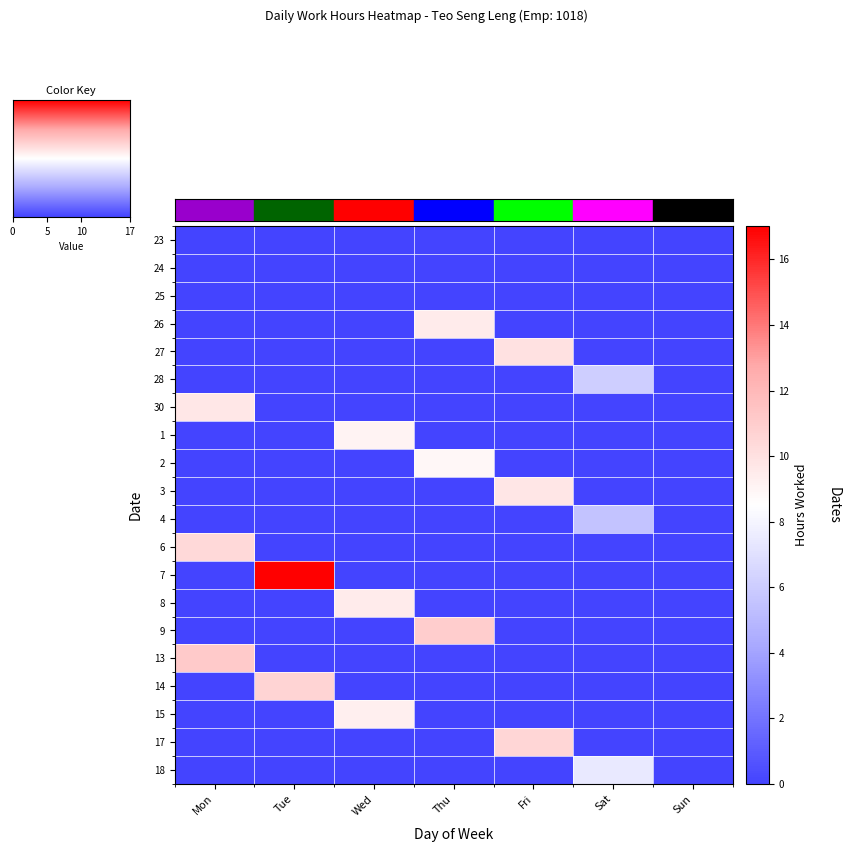

Rank the series at Thu from lowest to highest value.

23, 24, 25, 27, 28, 30, 1, 3, 4, 6, 7, 8, 13, 14, 15, 17, 18, 2, 26, 9